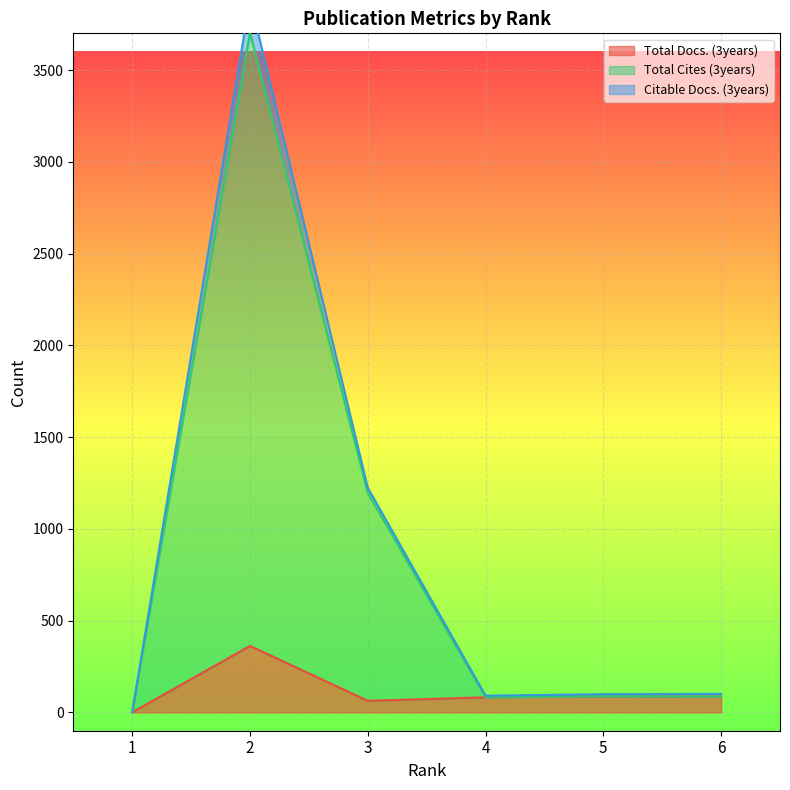

What is the difference between the maximum and second lowest values in the Total Cites (3years) series?

3622